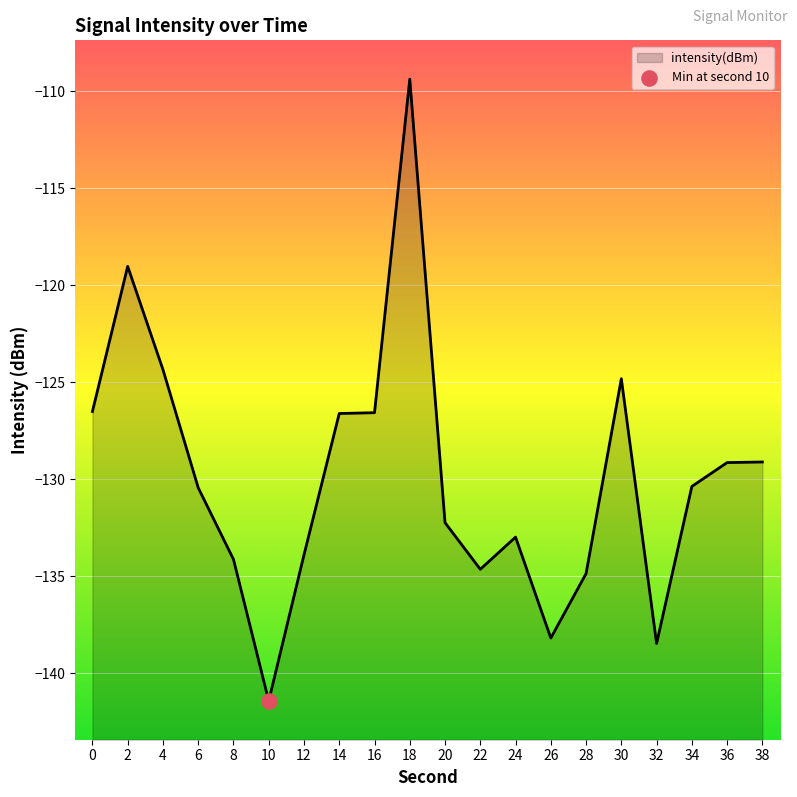

What is the change in value from 12 to 18?

+24.5